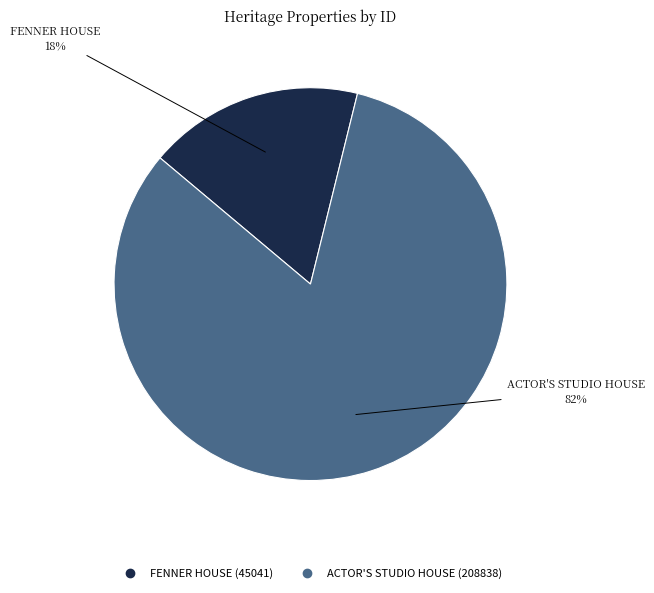

Combined, do ACTOR'S STUDIO HOUSE and FENNER HOUSE account for over 50%?

Yes